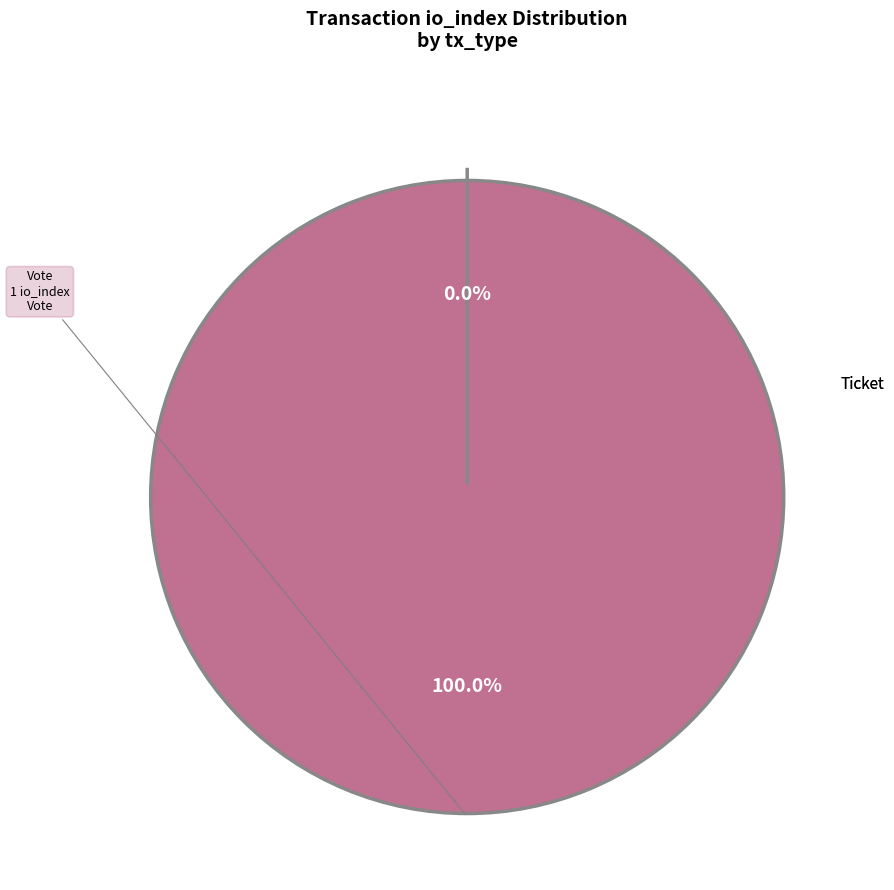

Which category has the smallest portion of the pie?

Ticket